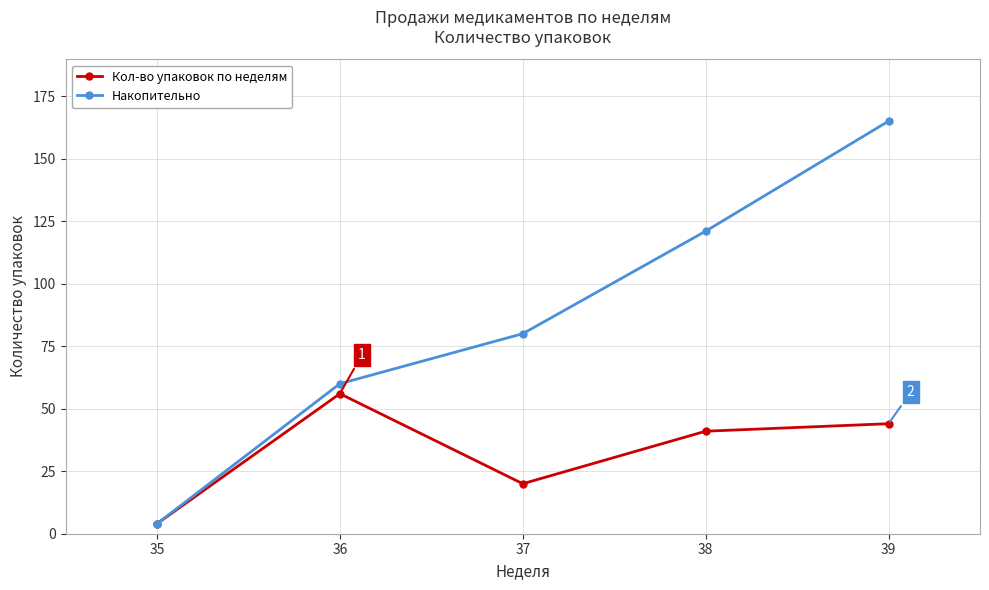

What is the sum of the Кол-во упаковок по неделям values at 37 and 38?

61